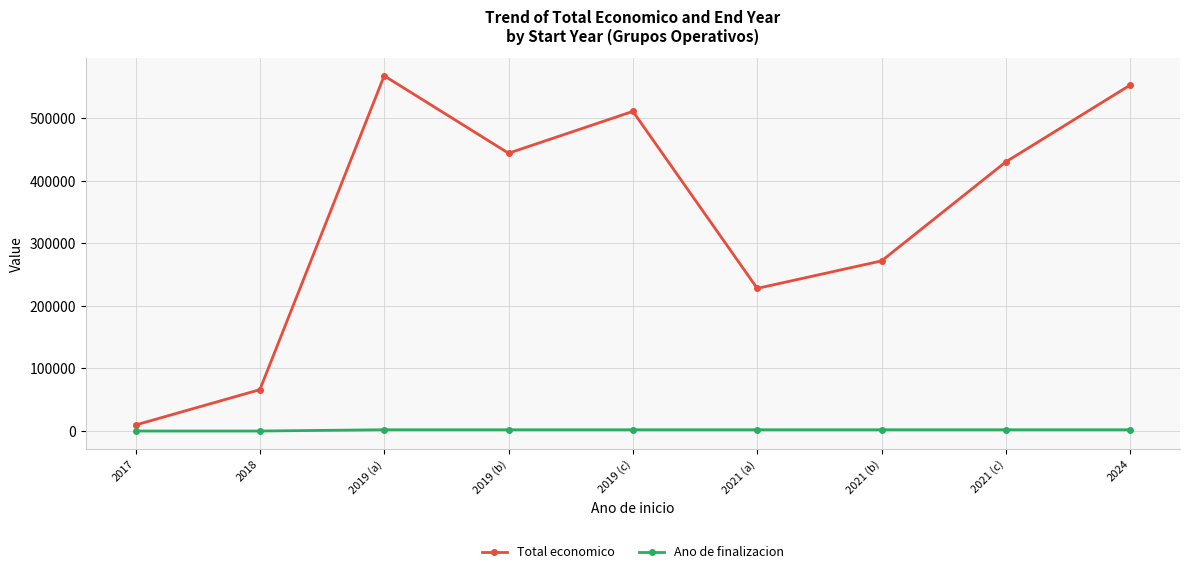

What position from the right is 2019 (c)?

5